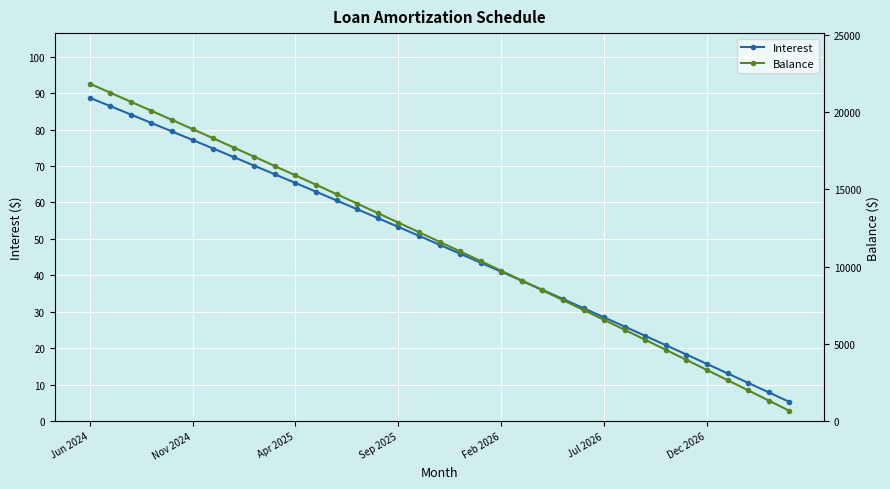

Rank the series by their average value, from highest to lowest.

Balance, Interest